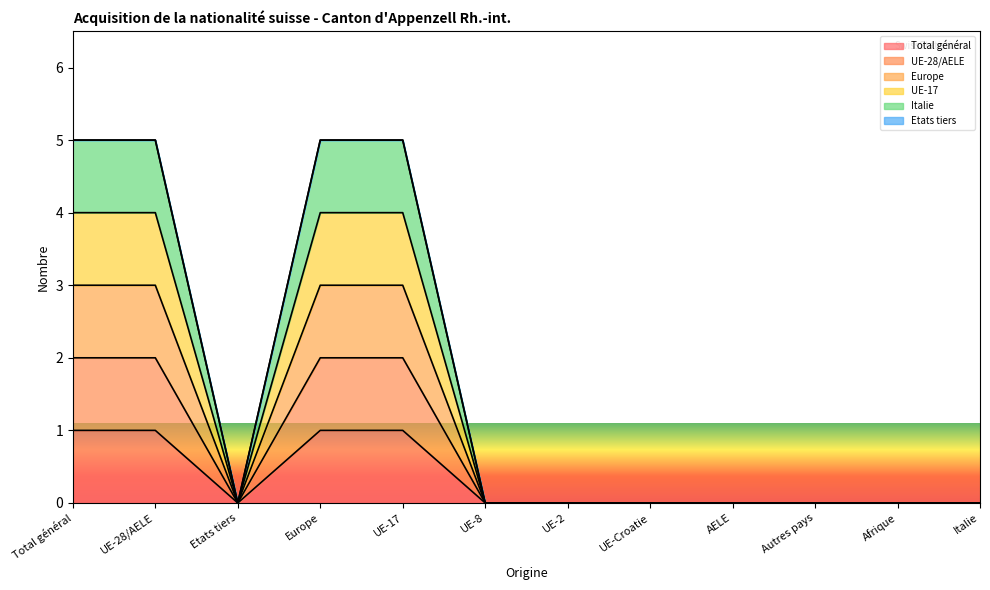

At which category does the chart reach its peak across all series?

Total général